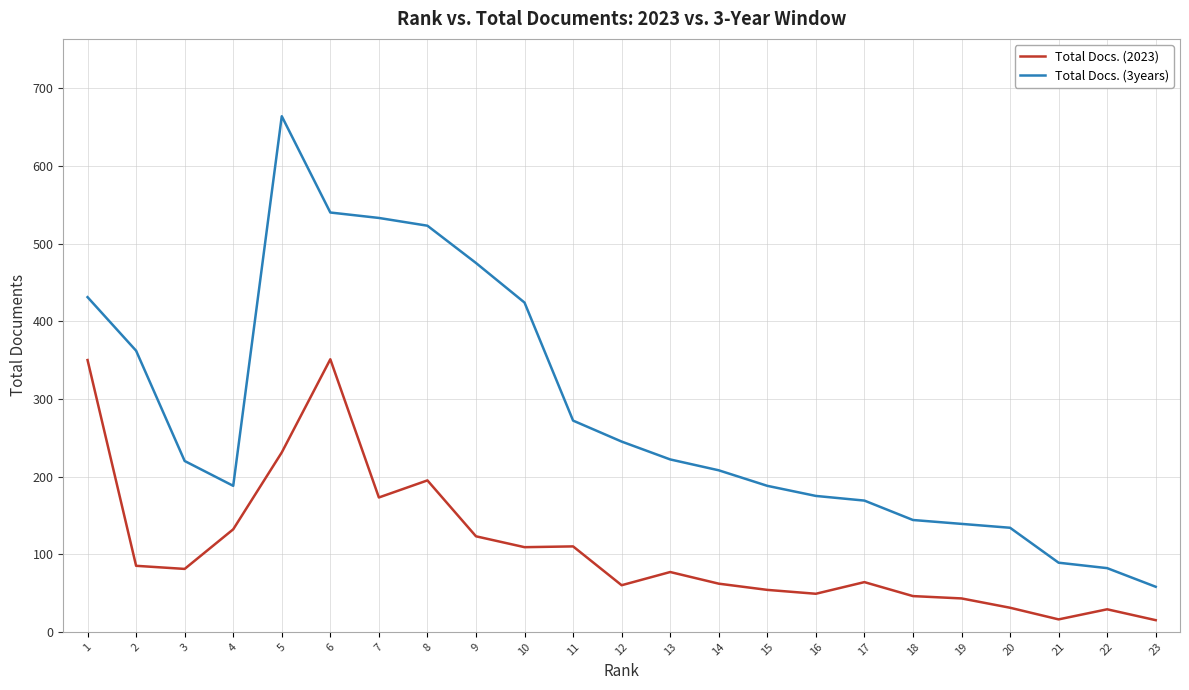

True or false: Total Docs. (3years) and Total Docs. (2023) intersect in this chart.

False